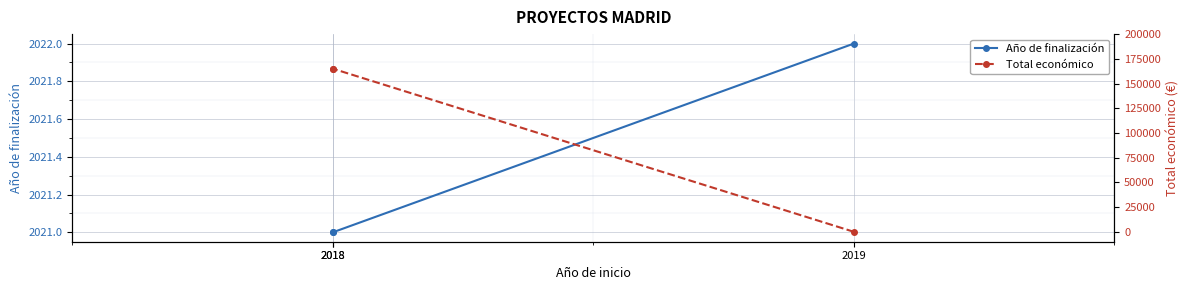

Rank the series at 2018 from lowest to highest value.

Año de finalización, Total económico